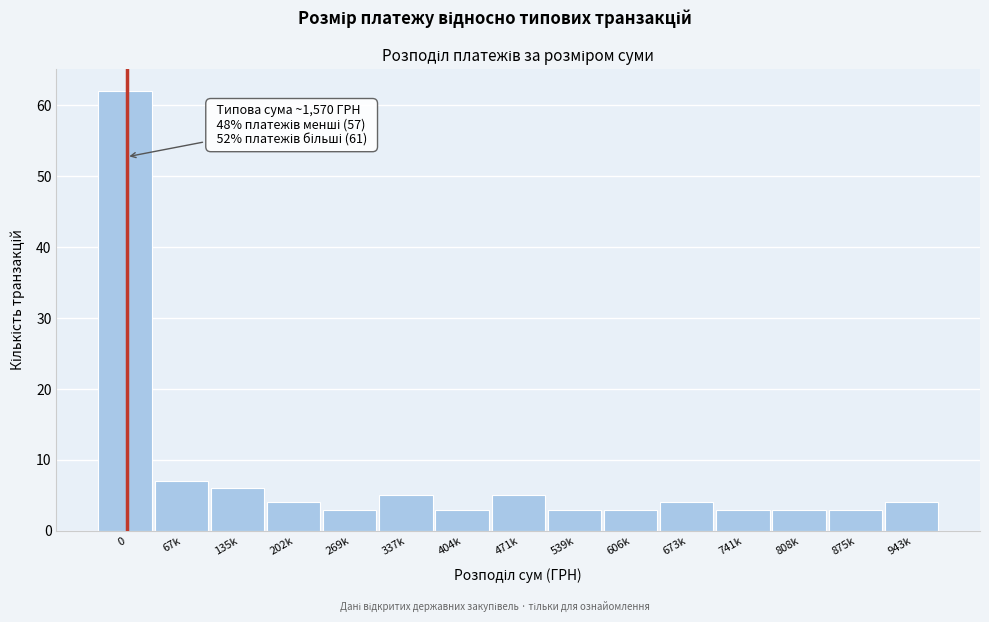

Reading left to right, transcribe all the data shown in this chart.

62	7	6	4	3	5	3	5	3	3	4	3	3	3	4